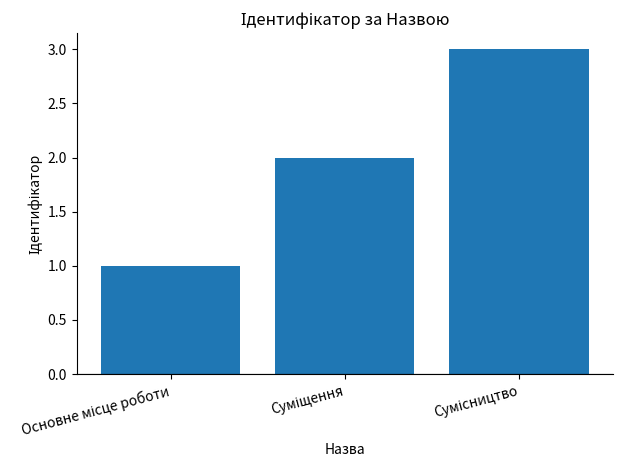

What is the greatest value displayed?

3